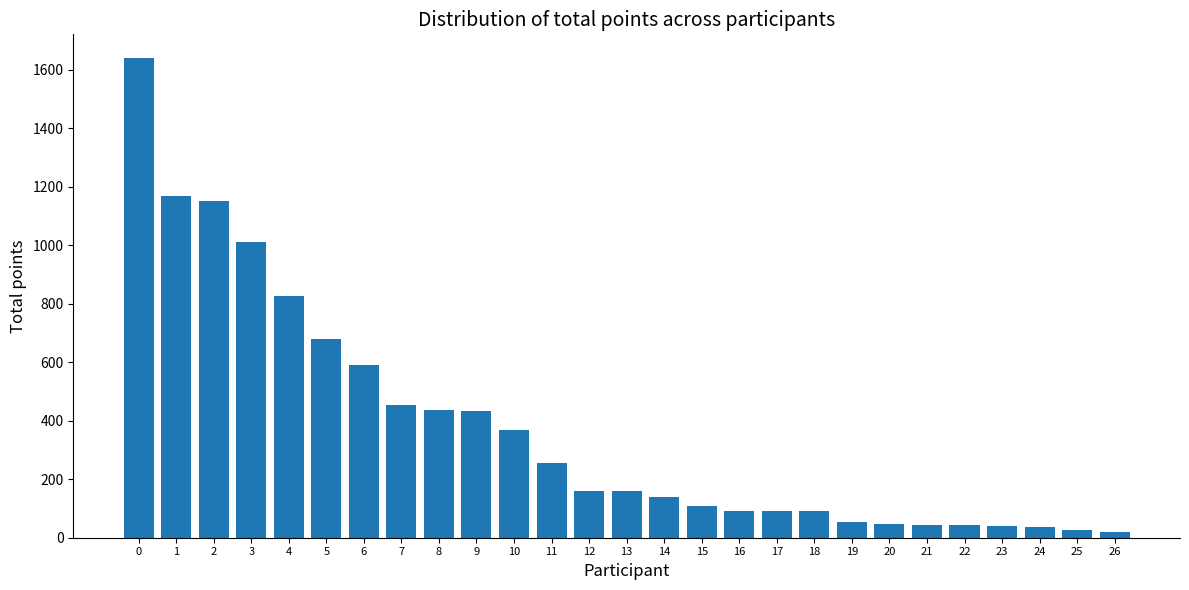

What is the ratio of the value at 24 to the value at 17?

0.4